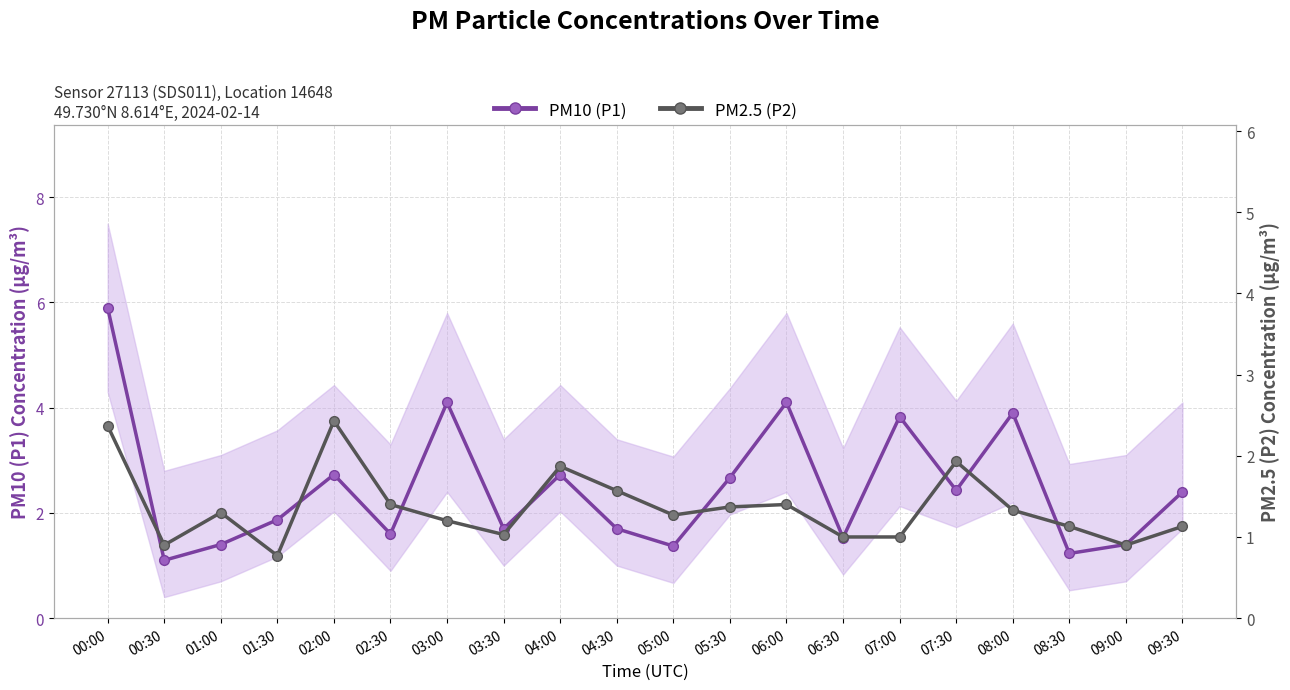

Reading left to right, list all the values displayed in this chart.

PM10 (P1): 00:00=5.9	00:30=1.1	01:00=1.4	01:30=1.9	02:00=2.7	02:30=1.6	03:00=4.1	03:30=1.7	04:00=2.7	04:30=1.7	05:00=1.4	05:30=2.7	06:00=4.1	06:30=1.5	07:00=3.8	07:30=2.4	08:00=3.9	08:30=1.2	09:00=1.4	09:30=2.4
PM2.5 (P2): 00:00=2.4	00:30=0.9	01:00=1.3	01:30=0.8	02:00=2.4	02:30=1.4	03:00=1.2	03:30=1.0	04:00=1.9	04:30=1.6	05:00=1.3	05:30=1.4	06:00=1.4	06:30=1.0	07:00=1.0	07:30=1.9	08:00=1.3	08:30=1.1	09:00=0.9	09:30=1.1